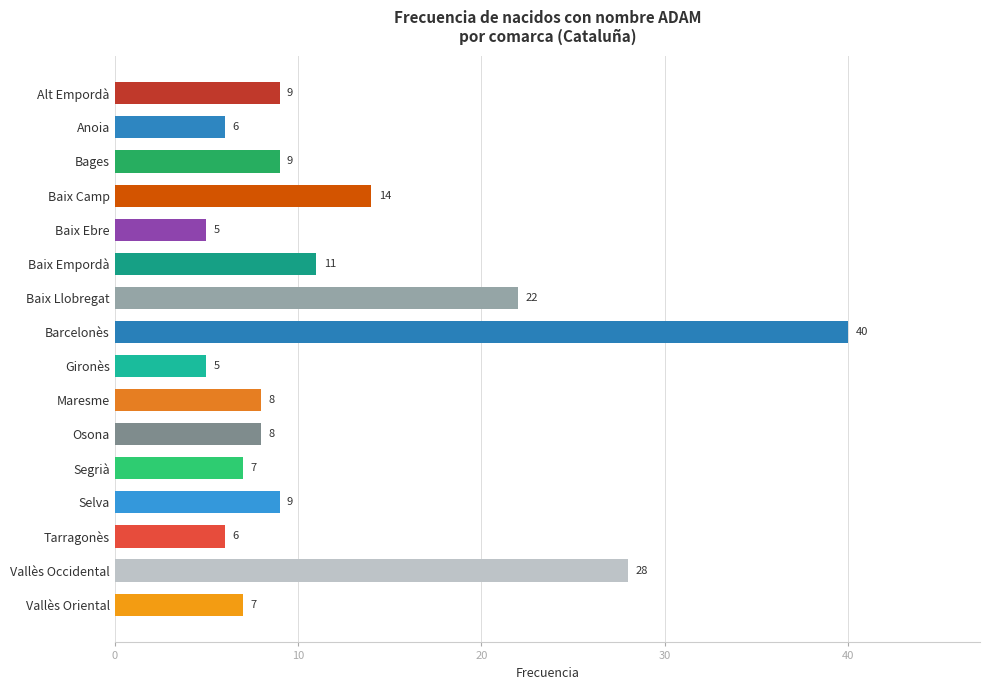

What is the maximum value shown in the chart?

40